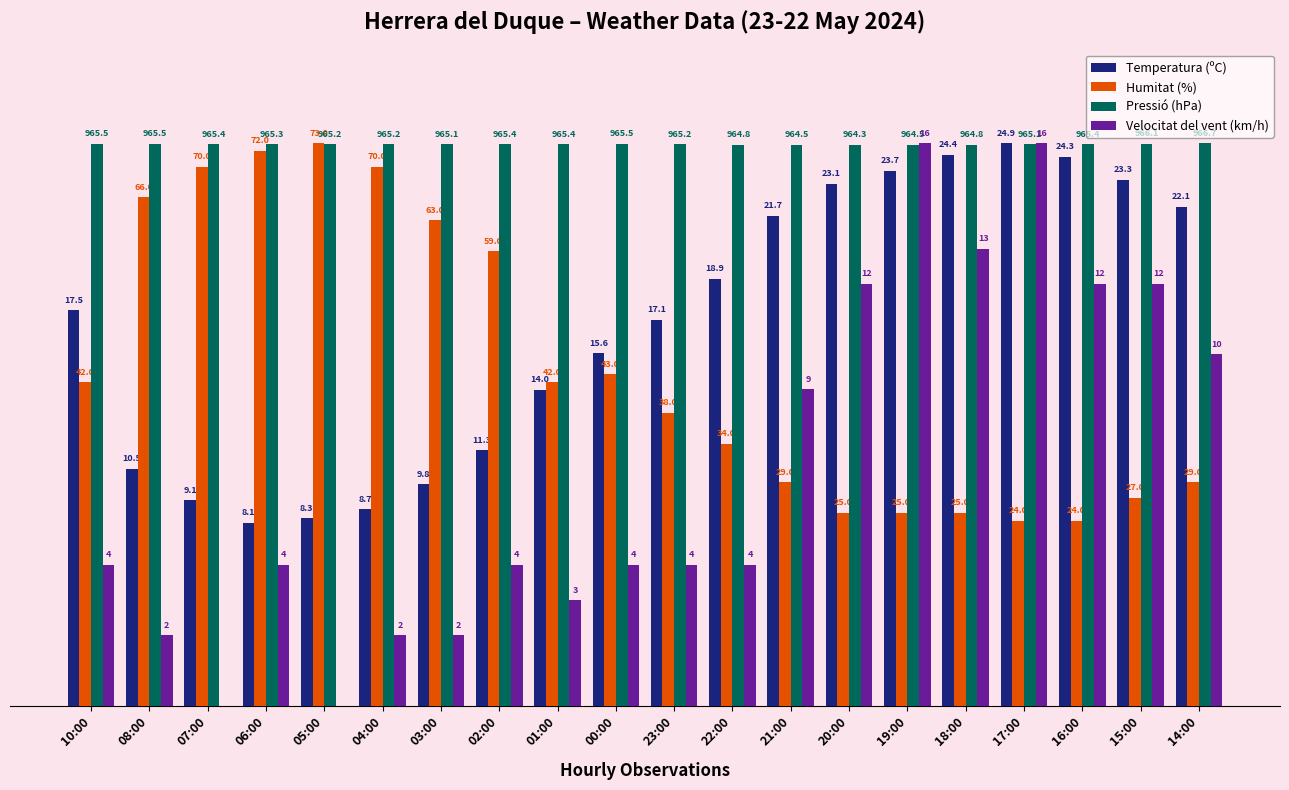

What are all the series names shown in the legend?

Temperatura (ºC), Humitat (%), Pressió (hPa), Velocitat del vent (km/h)